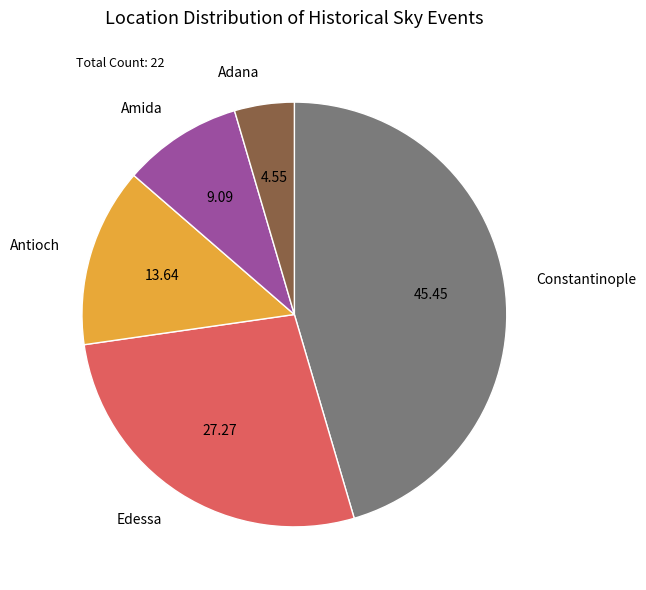

Does Amida account for over 50% of the chart?

No